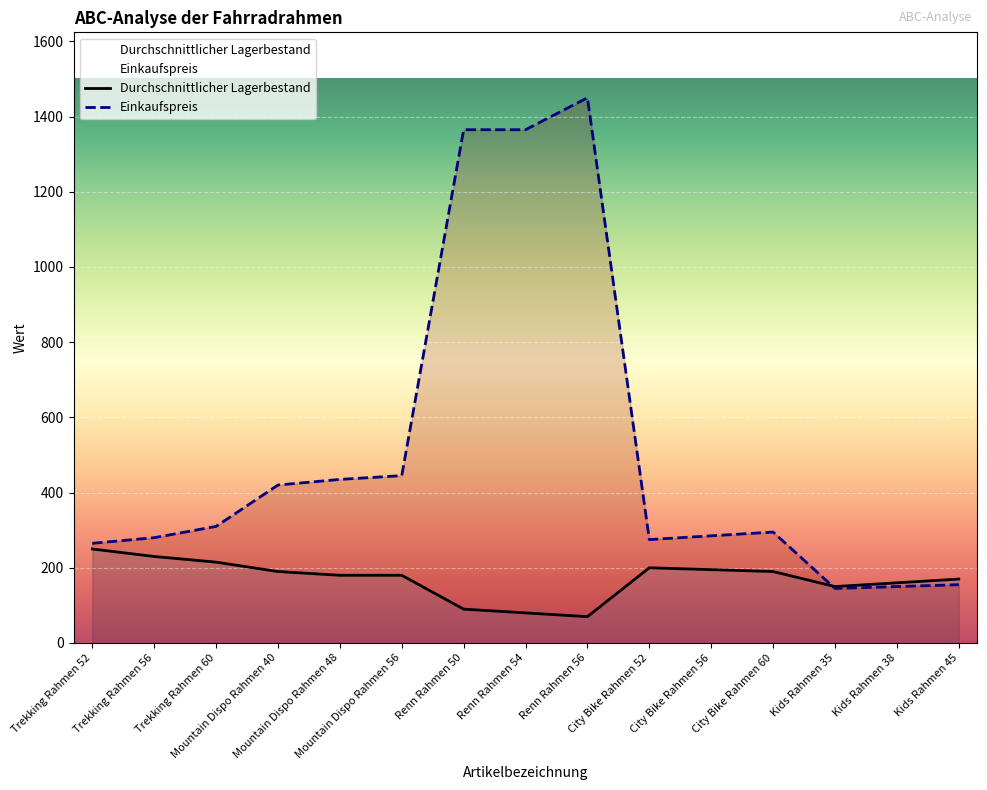

What are all the series names shown in the legend?

Durchschnittlicher Lagerbestand, Einkaufspreis